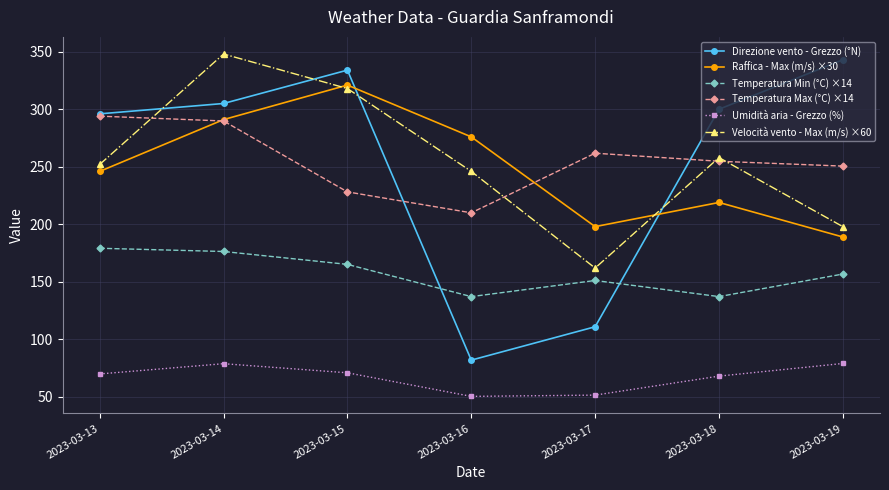

What is the maximum value for Direzione vento - Grezzo (°N)?

343.0